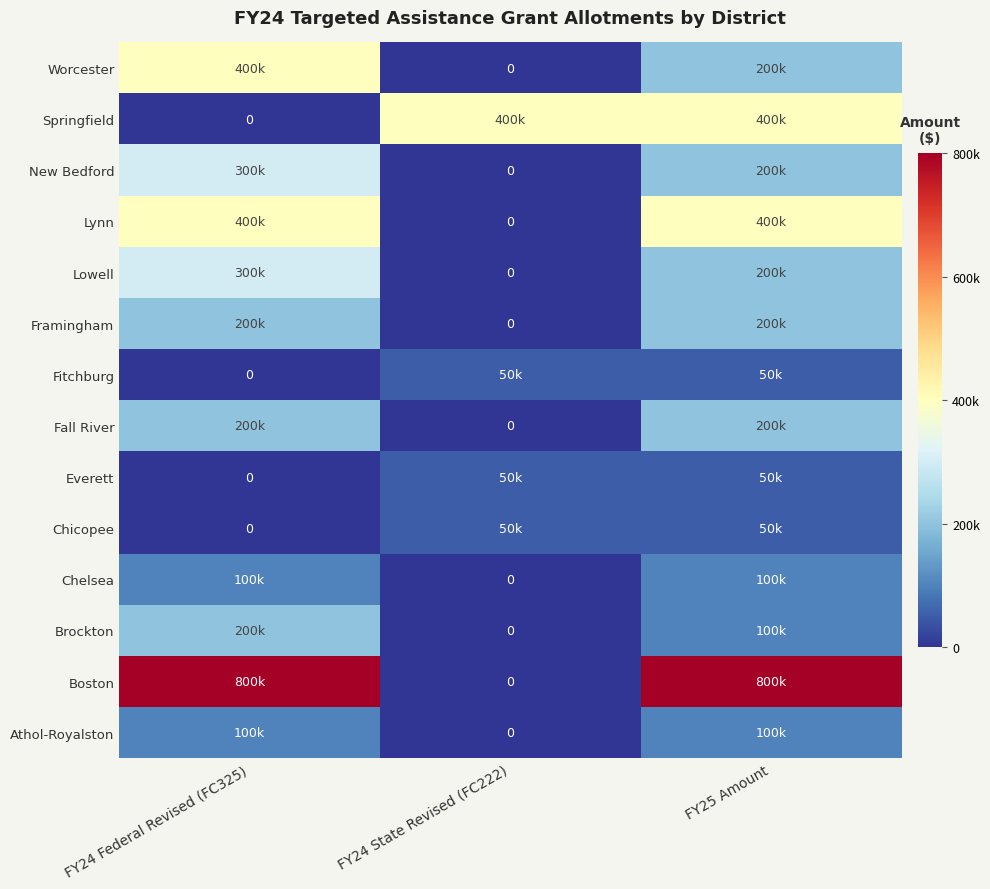

At which label does Brockton reach its minimum?

FY24 State Revised (FC222)